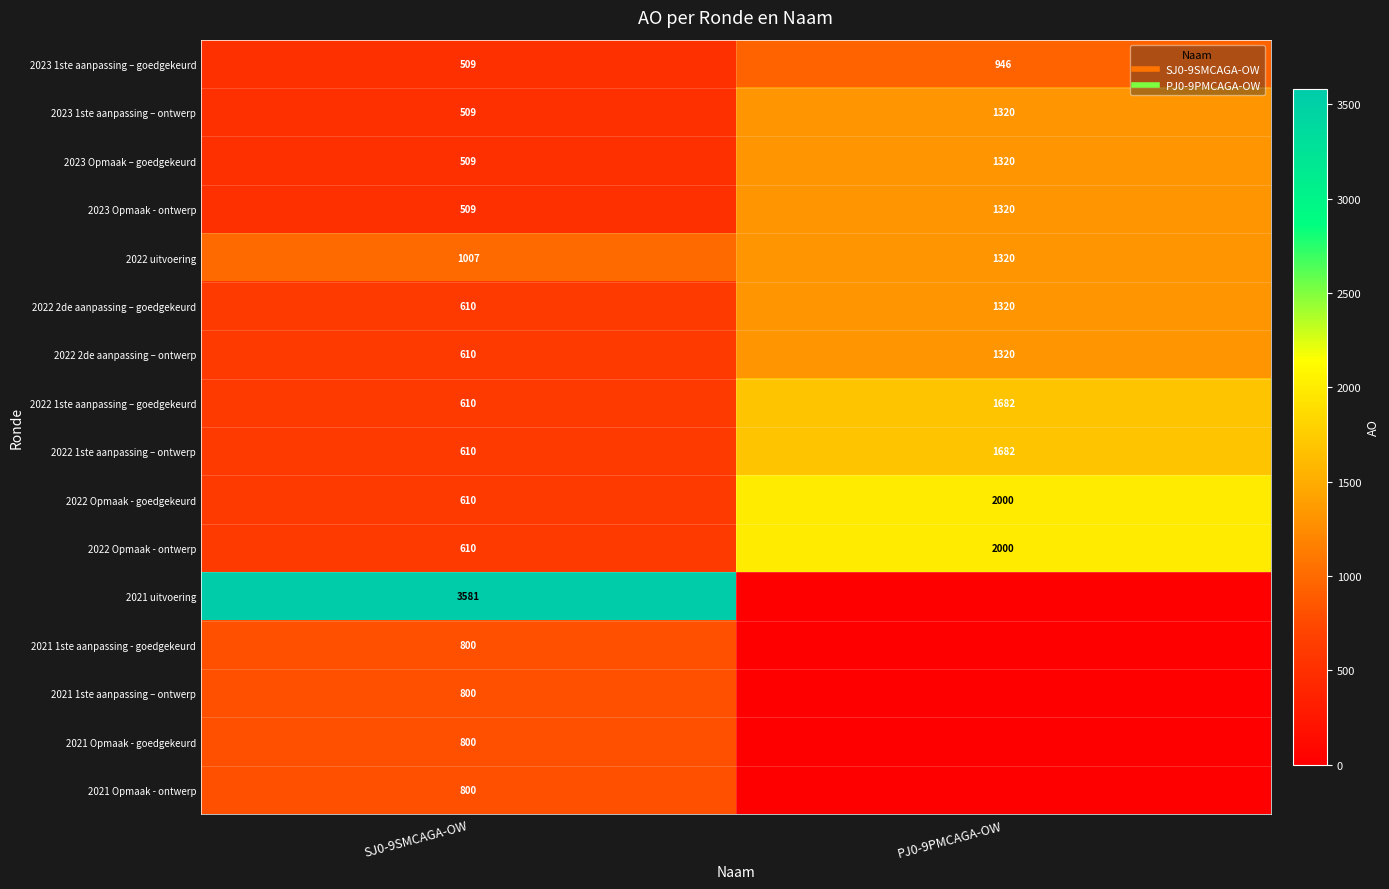

List the series in order of their peak value, lowest first.

2021 1ste aanpassing - goedgekeurd, 2021 1ste aanpassing – ontwerp, 2021 Opmaak - goedgekeurd, 2021 Opmaak - ontwerp, 2023 1ste aanpassing – goedgekeurd, 2023 1ste aanpassing – ontwerp, 2023 Opmaak – goedgekeurd, 2023 Opmaak - ontwerp, 2022 uitvoering, 2022 2de aanpassing – goedgekeurd, 2022 2de aanpassing – ontwerp, 2022 1ste aanpassing – goedgekeurd, 2022 1ste aanpassing – ontwerp, 2022 Opmaak - goedgekeurd, 2022 Opmaak - ontwerp, 2021 uitvoering